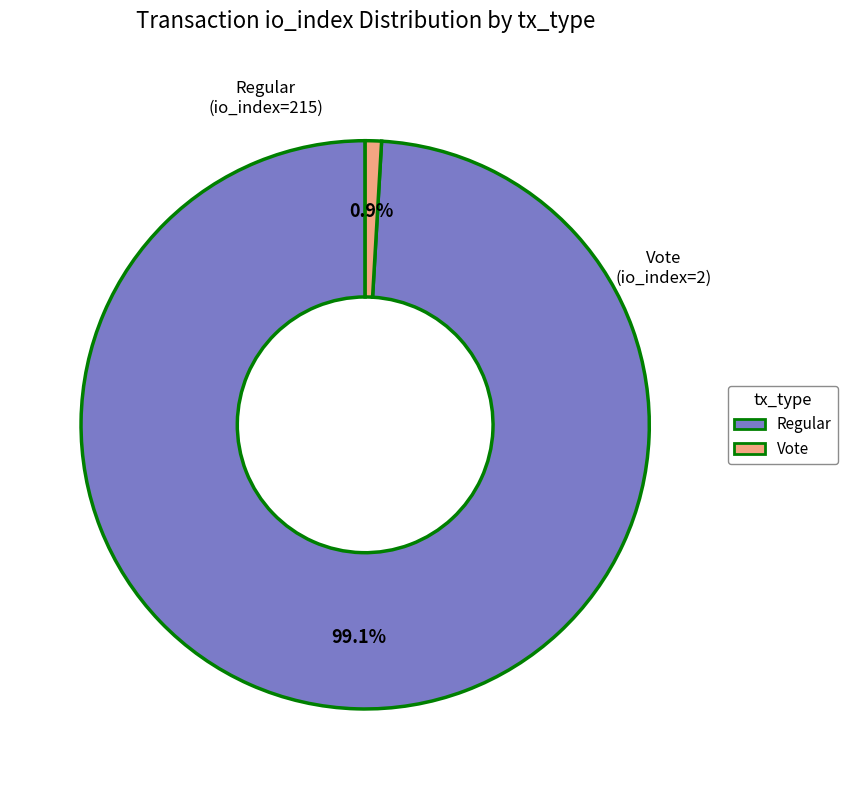

Does any single category account for the majority?

Yes